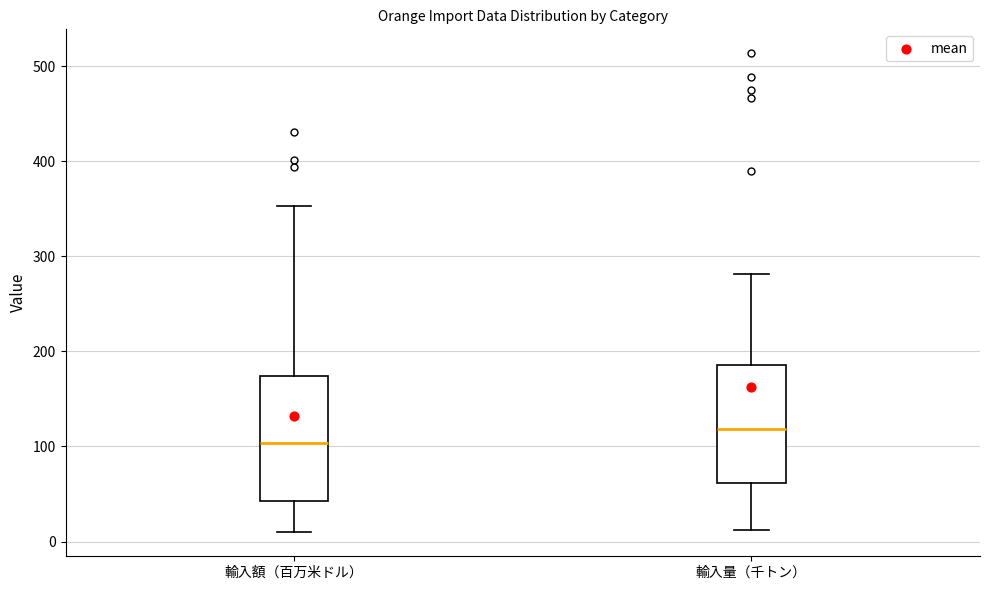

Which box's median line is the highest?

輸入量（千トン）